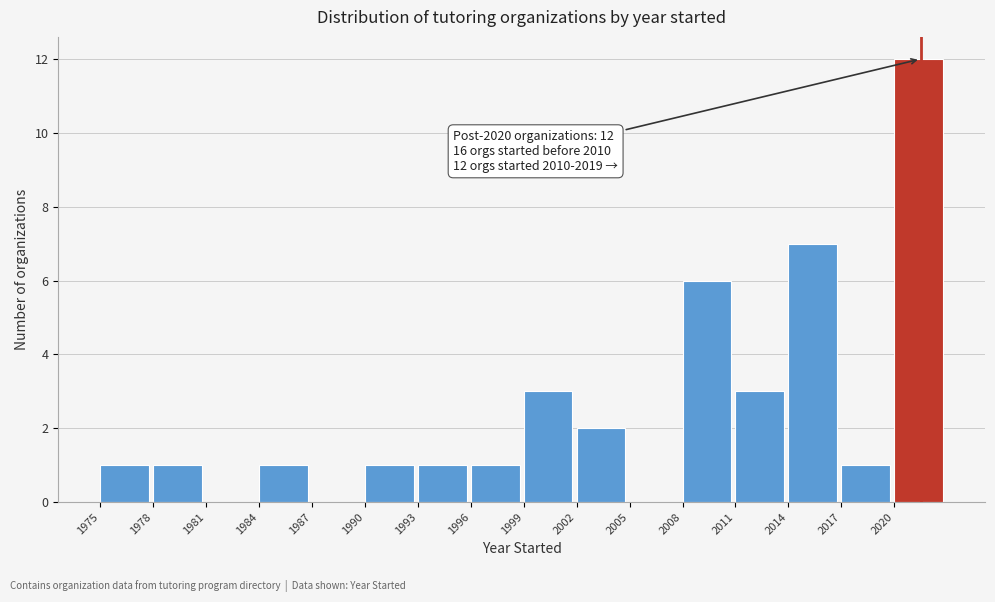

Over which range of the x-axis is the bar tallest?

2020 to 2023